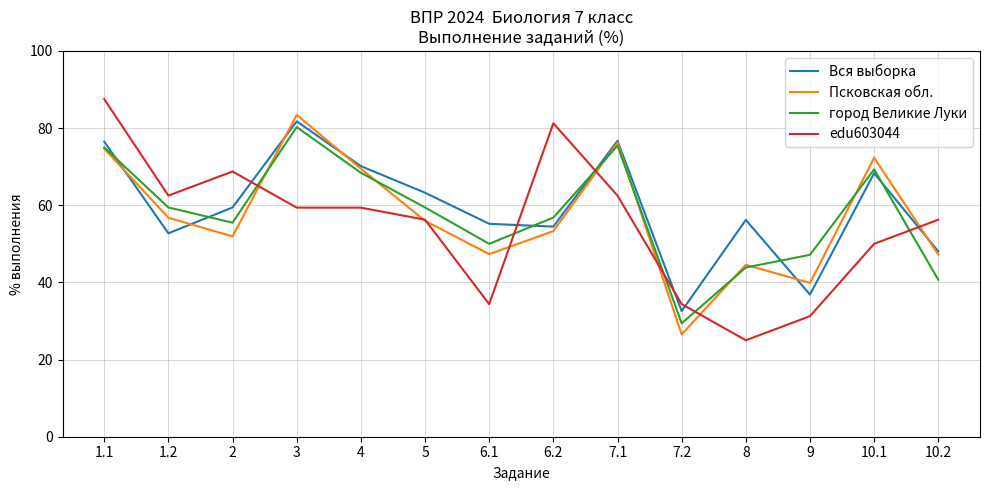

Which category has the highest value in the Вся выборка series?

3